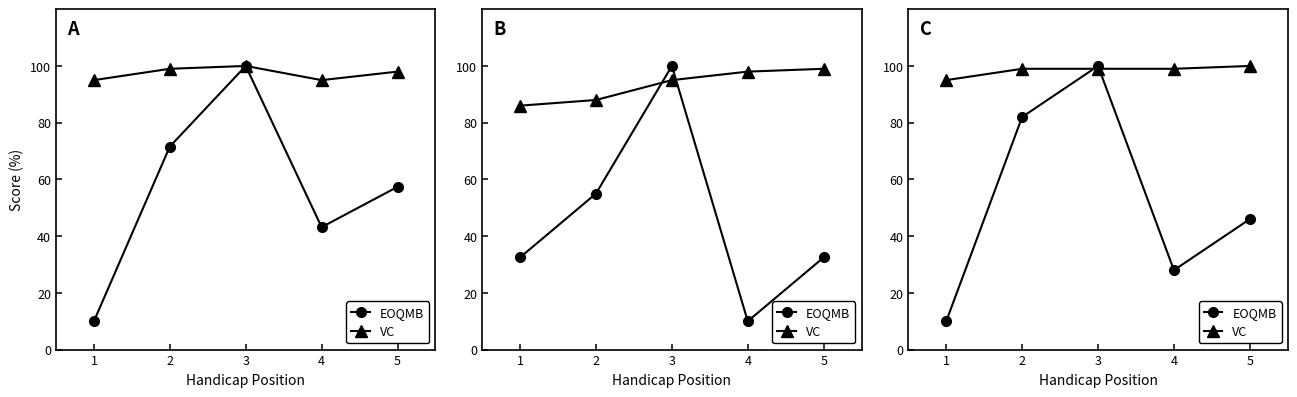

List the labels in order of VC value, smallest first.

1, 2, 3, 4, 5